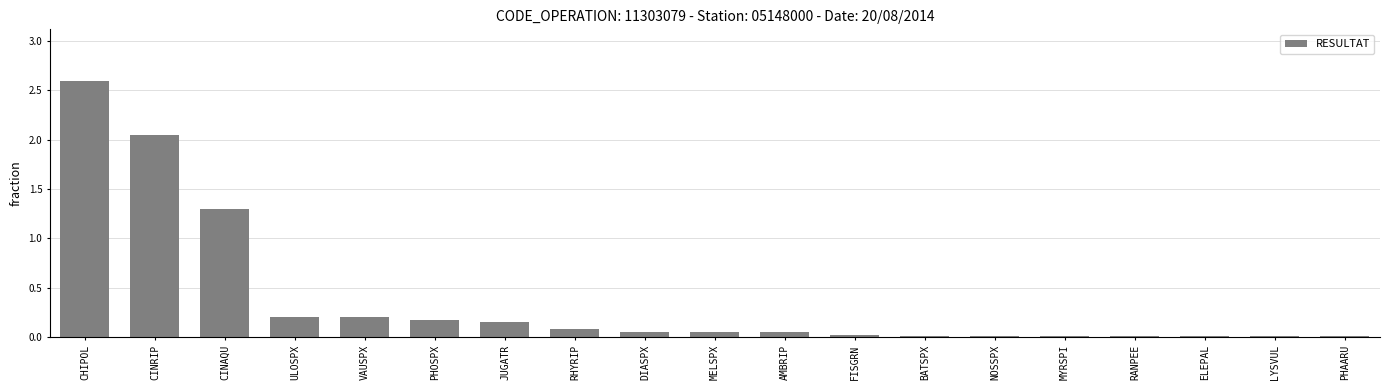

What is the label of the 8th bar from the left?

RHYRIP